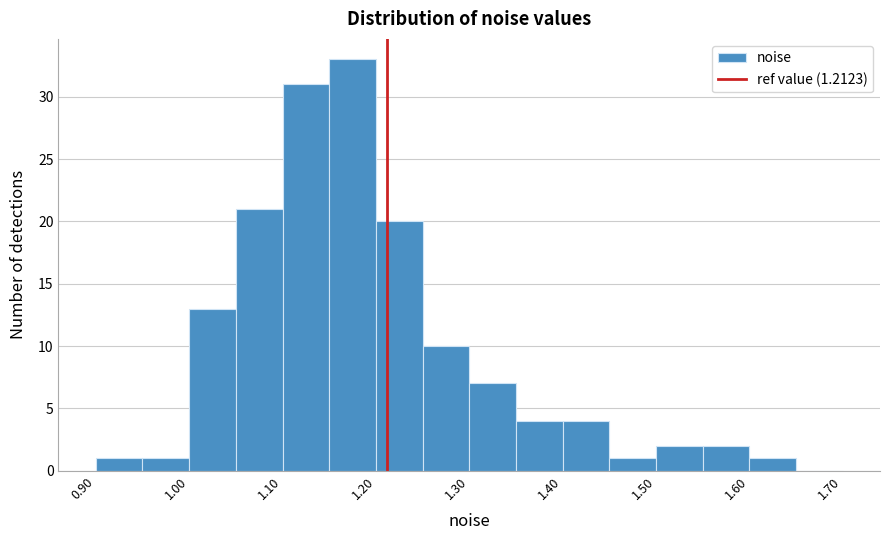

Reading left to right, list every bar in this chart as the range it spans on the x-axis followed by its height. The values are not printed on the chart, so give them approximately, as read against the axis.

0.90 to 0.95: 1
0.95 to 1.00: 1
1.00 to 1.05: 13
1.05 to 1.10: 21
1.10 to 1.15: 31
1.15 to 1.20: 33
1.20 to 1.25: 20
1.25 to 1.30: 10
1.30 to 1.35: 7
1.35 to 1.40: 4
1.40 to 1.45: 4
1.45 to 1.50: 1
1.50 to 1.55: 2
1.55 to 1.60: 2
1.60 to 1.65: 1
1.65 to 1.70: 0